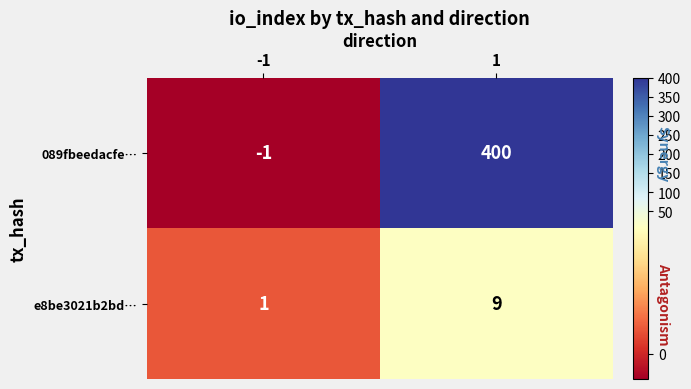

Which series has the largest total across all categories?

089fbeedacfe…